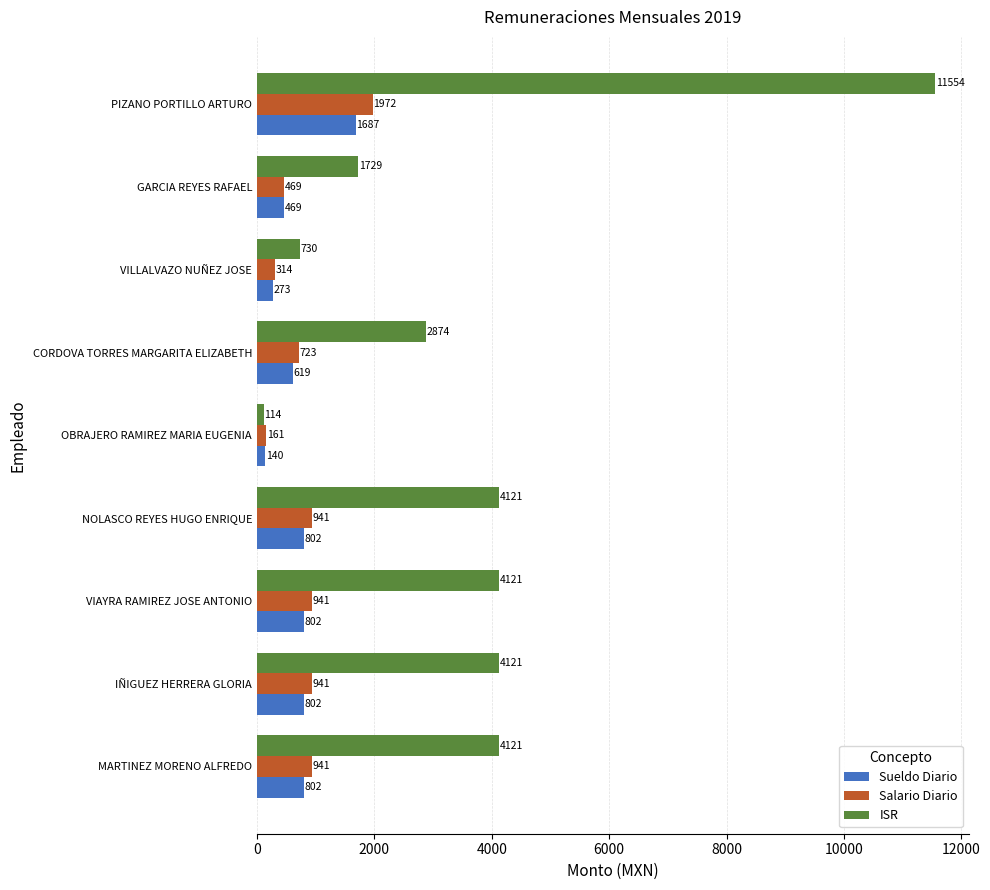

Is the value of Sueldo Diario at VIAYRA RAMIREZ JOSE ANTONIO greater than the value of ISR at PIZANO PORTILLO ARTURO?

No